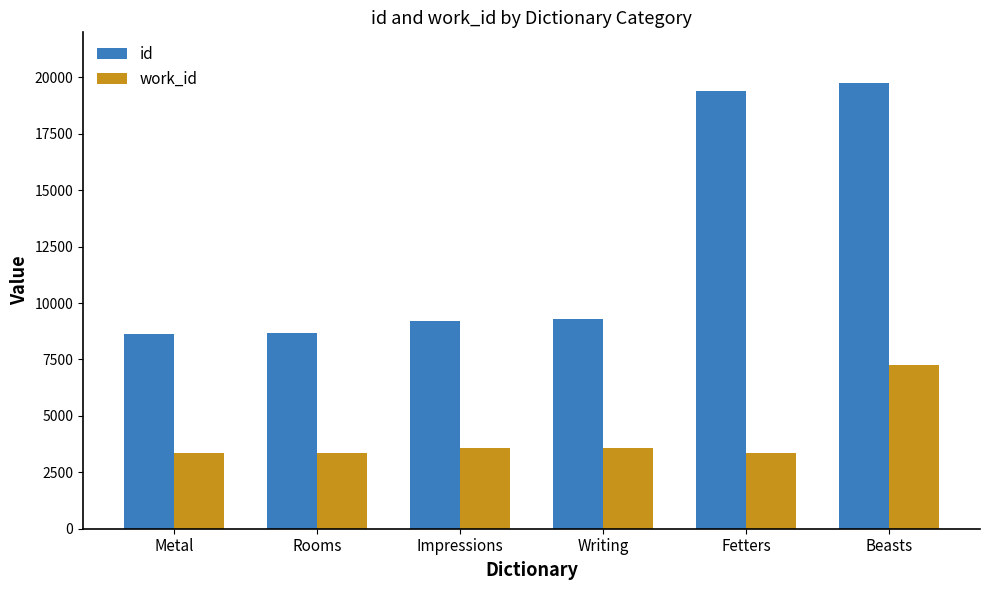

What is the value of the work_id bar at the 3rd from the left?

3561